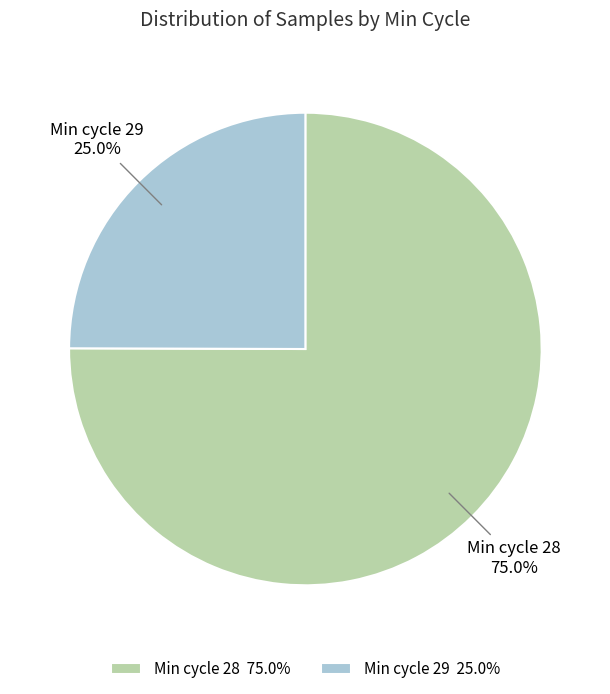

Is there any slice that represents more than half of the pie?

Yes